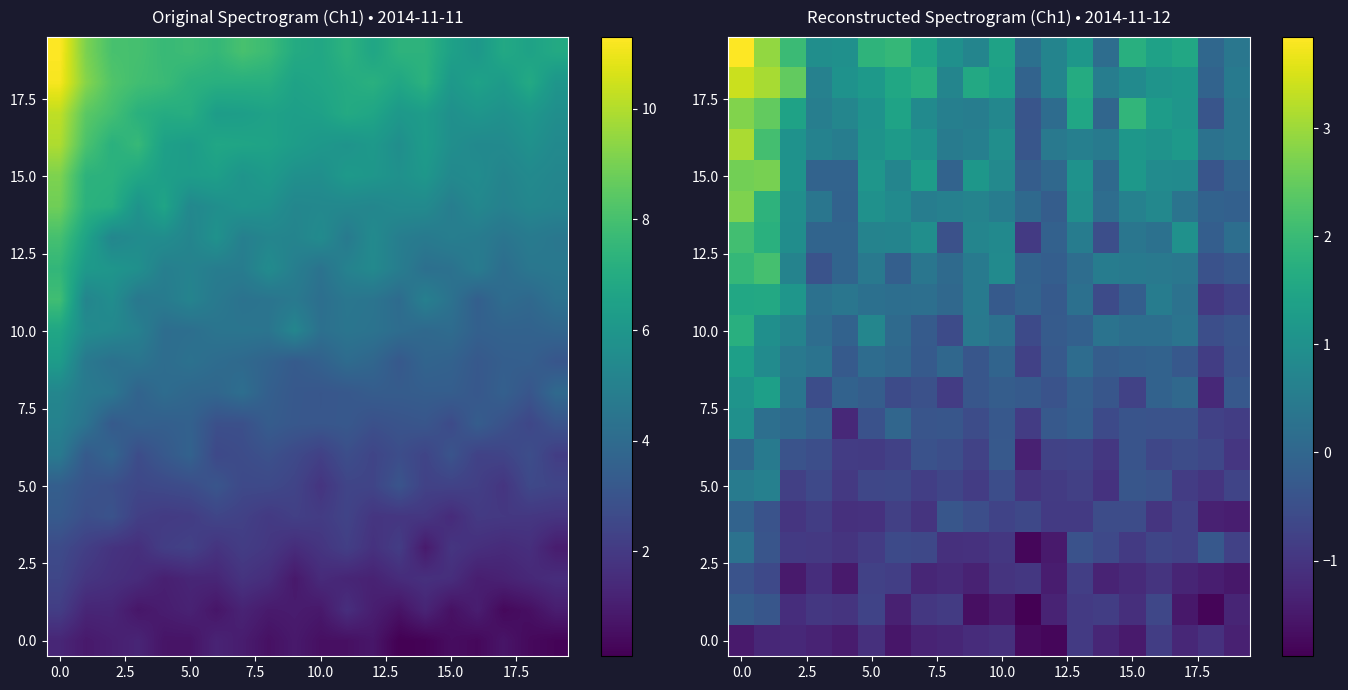

What is the difference between the maximum and minimum values in the 10.0 series?

2.3